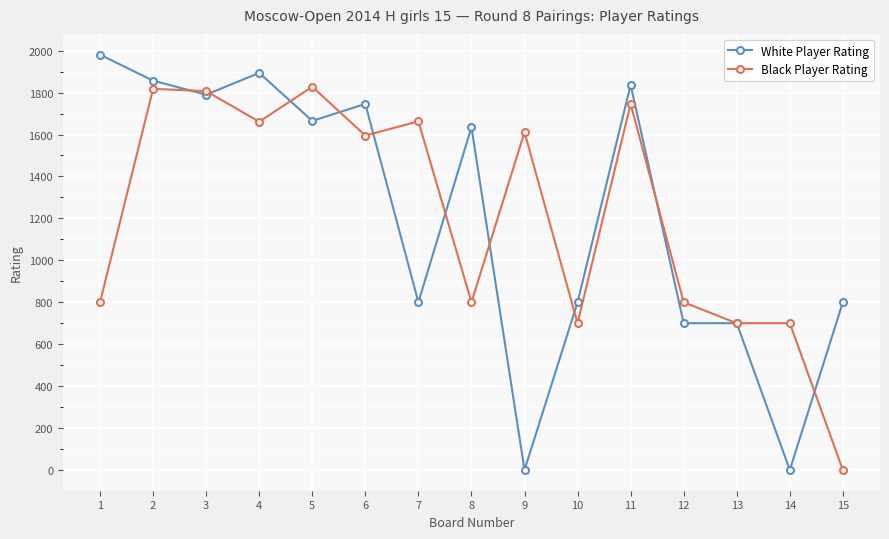

Is it true that White Player Rating equals 2606 at 5?

False